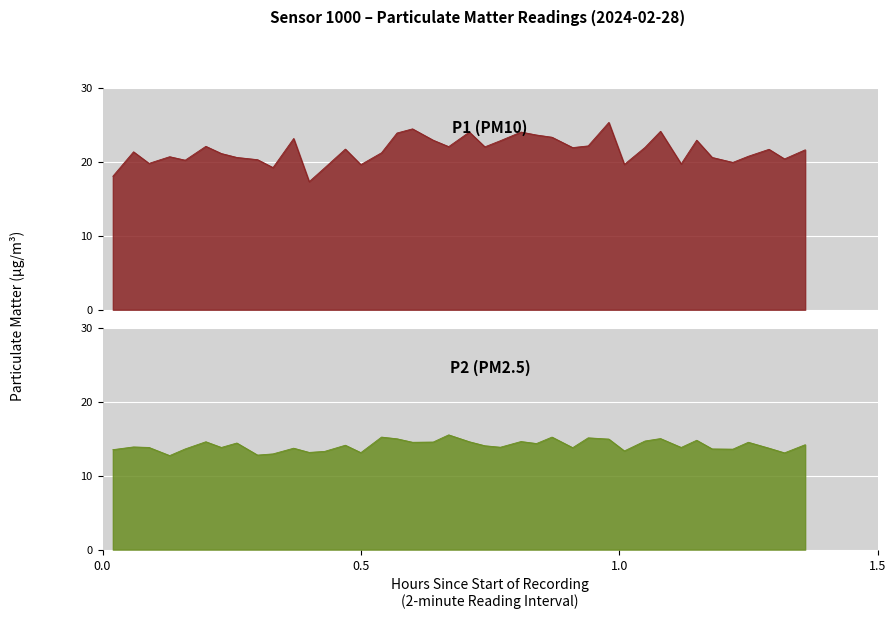

True or false: P1 has more than 2 interior local peaks.

True